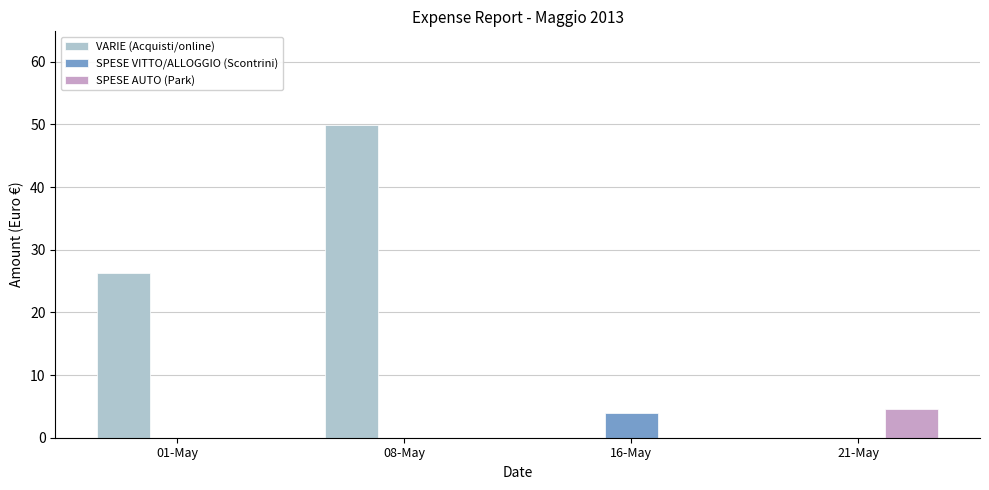

Is it true that SPESE AUTO (Park) equals 0.0 at 01-May?

True